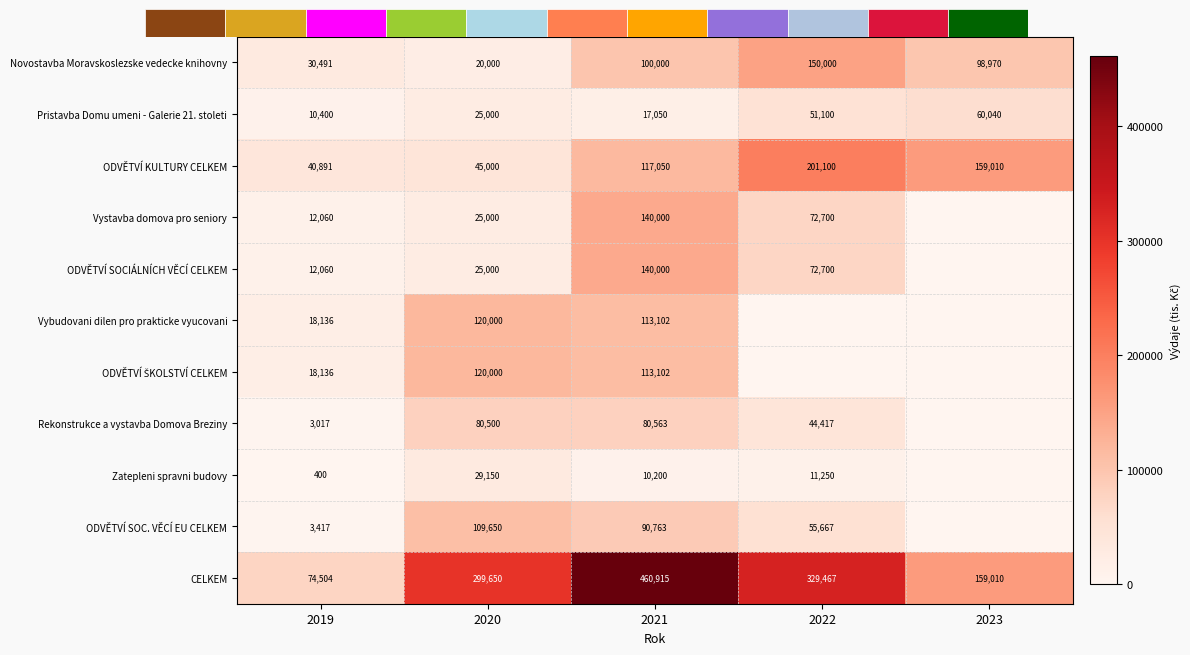

What is the sum of all Novostavba Moravskoslezske vedecke knihovny values?

399461